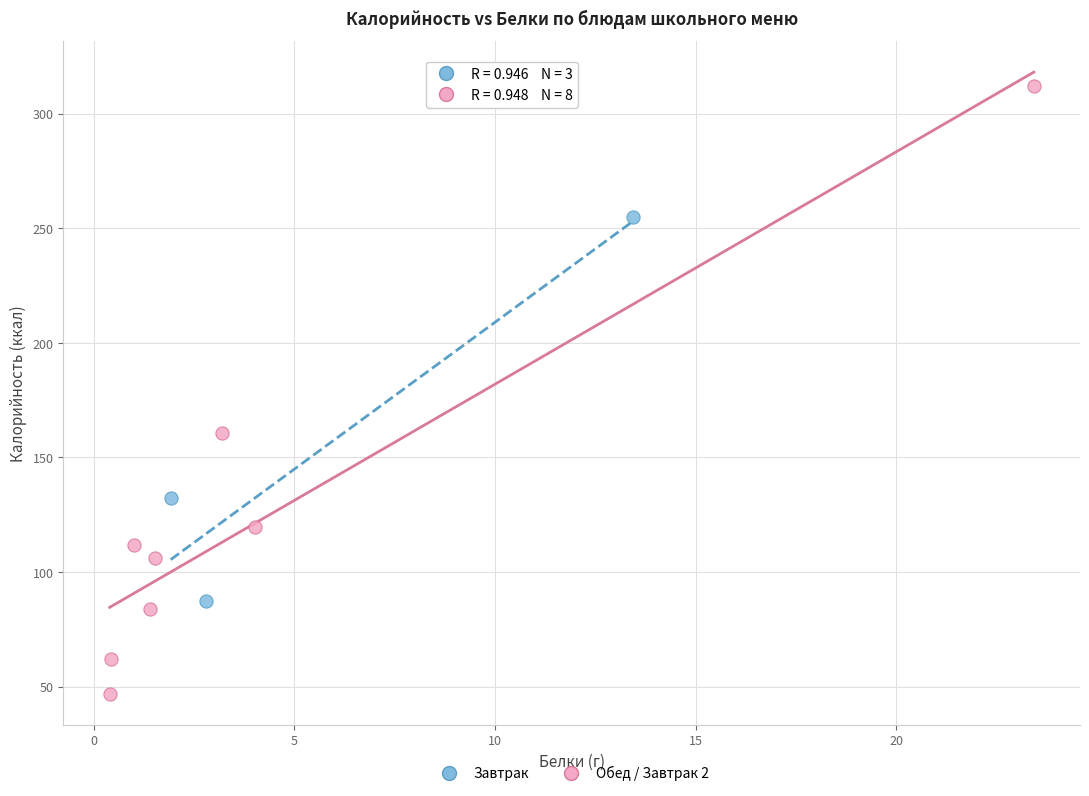

Which series has the largest Y range (max minus min)?

Обед / Завтрак 2